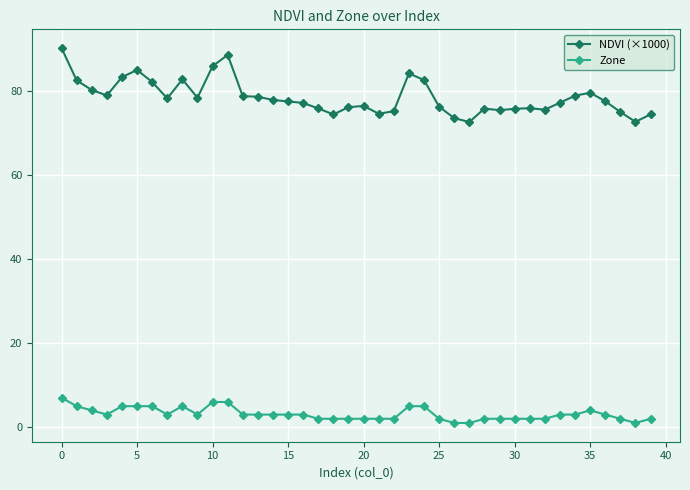

True or false: Zone and NDVI (×1000) intersect in this chart.

False